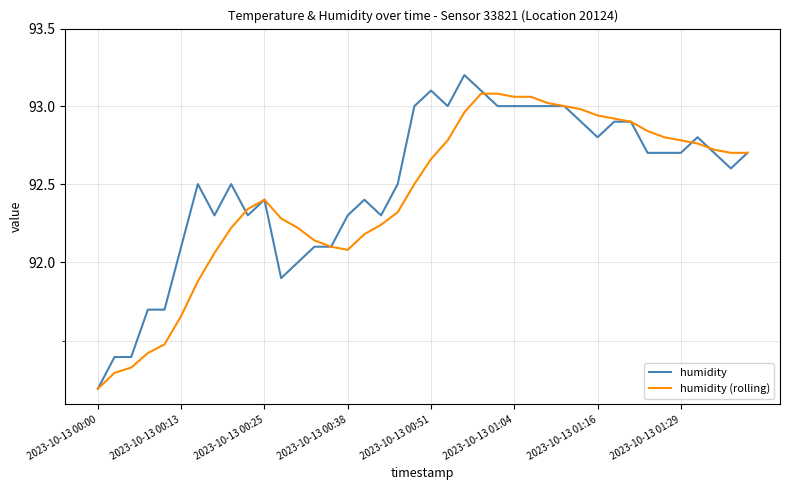

Reading left to right, extract all data points from this chart.

humidity: 91.2	91.4	91.4	91.7	91.7	92.1	92.5	92.3	92.5	92.3	92.4	91.9	92.0	92.1	92.1	92.3	92.4	92.3	92.5	93.0	93.1	93.0	93.2	93.1	93.0	93.0	93.0	93.0	93.0	92.9	92.8	92.9	92.9	92.7	92.7	92.7	92.8	92.7	92.6	92.7
humidity (rolling): 91.2	91.3	91.3	91.4	91.5	91.7	91.9	92.1	92.2	92.3	92.4	92.3	92.2	92.1	92.1	92.1	92.2	92.2	92.3	92.5	92.7	92.8	93.0	93.1	93.1	93.1	93.1	93.0	93.0	93.0	92.9	92.9	92.9	92.8	92.8	92.8	92.8	92.7	92.7	92.7